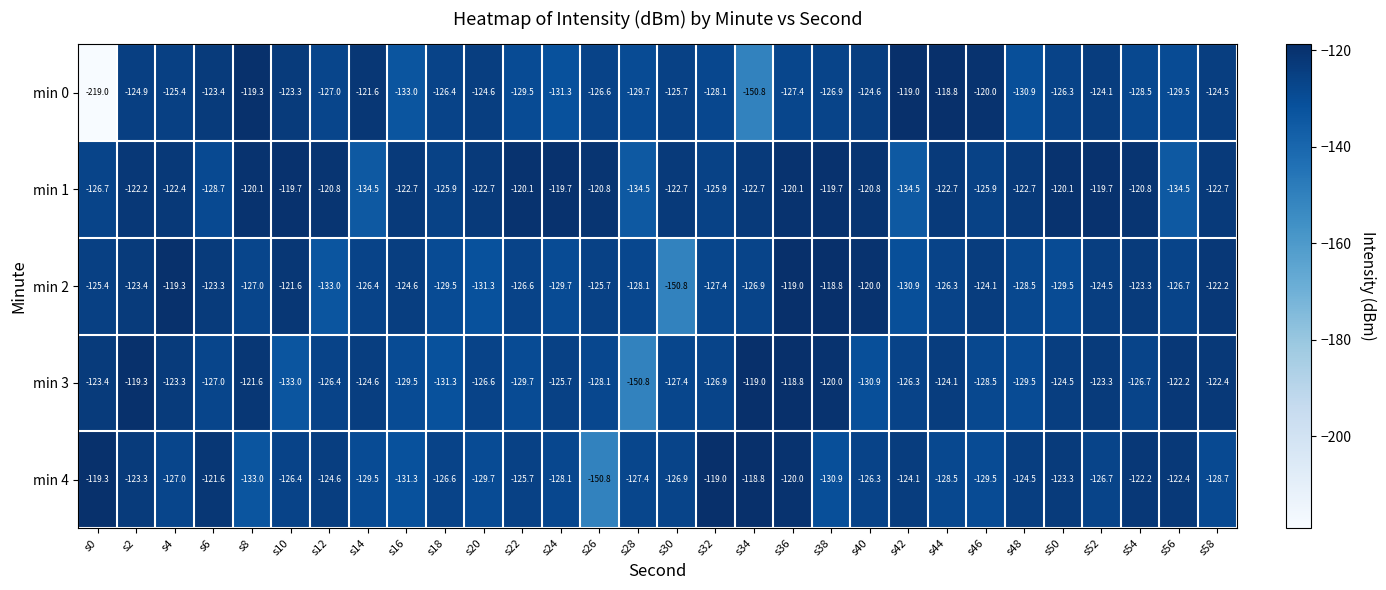

What is the average value of the min 4 series?

-126.5